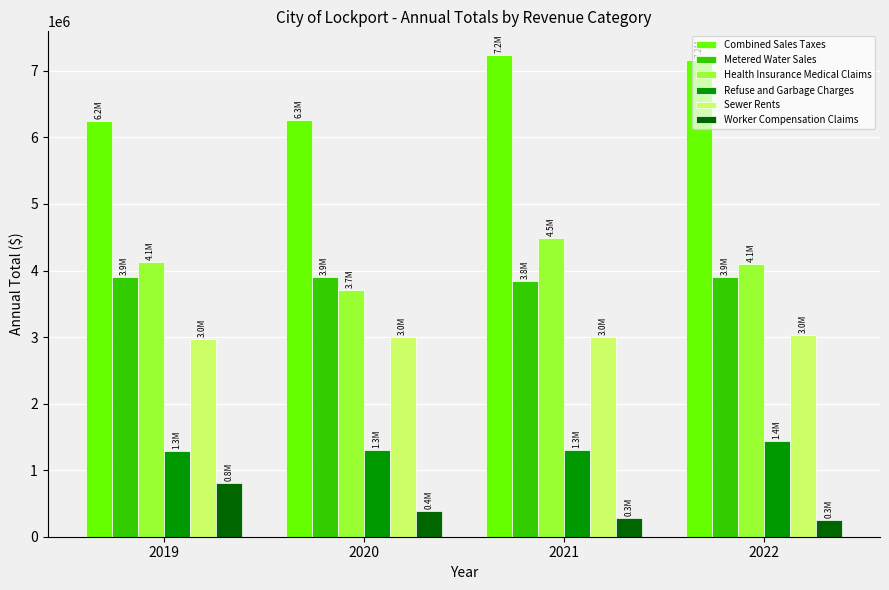

Which series has the largest range (max minus min)?

Combined Sales Taxes